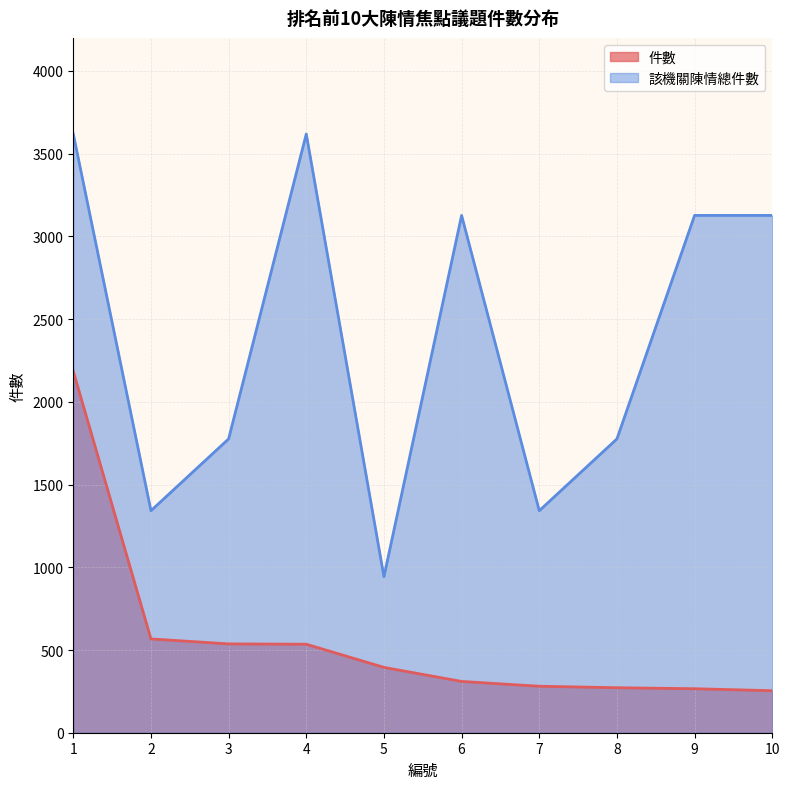

How many values in the 該機關陳情總件數 series exceed 3127?

2